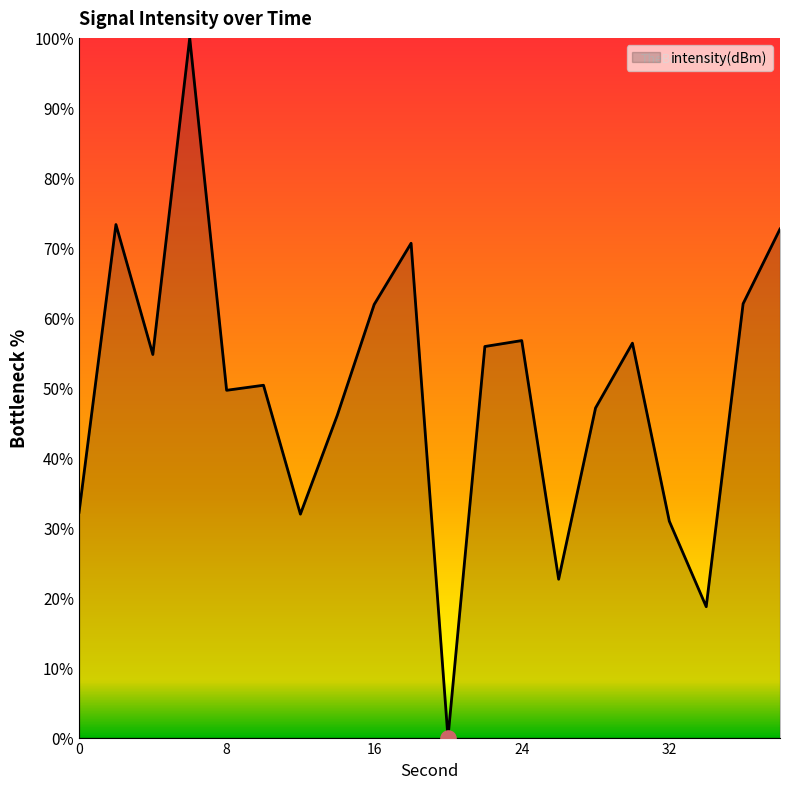

What is the difference between the maximum and minimum values?

100.0